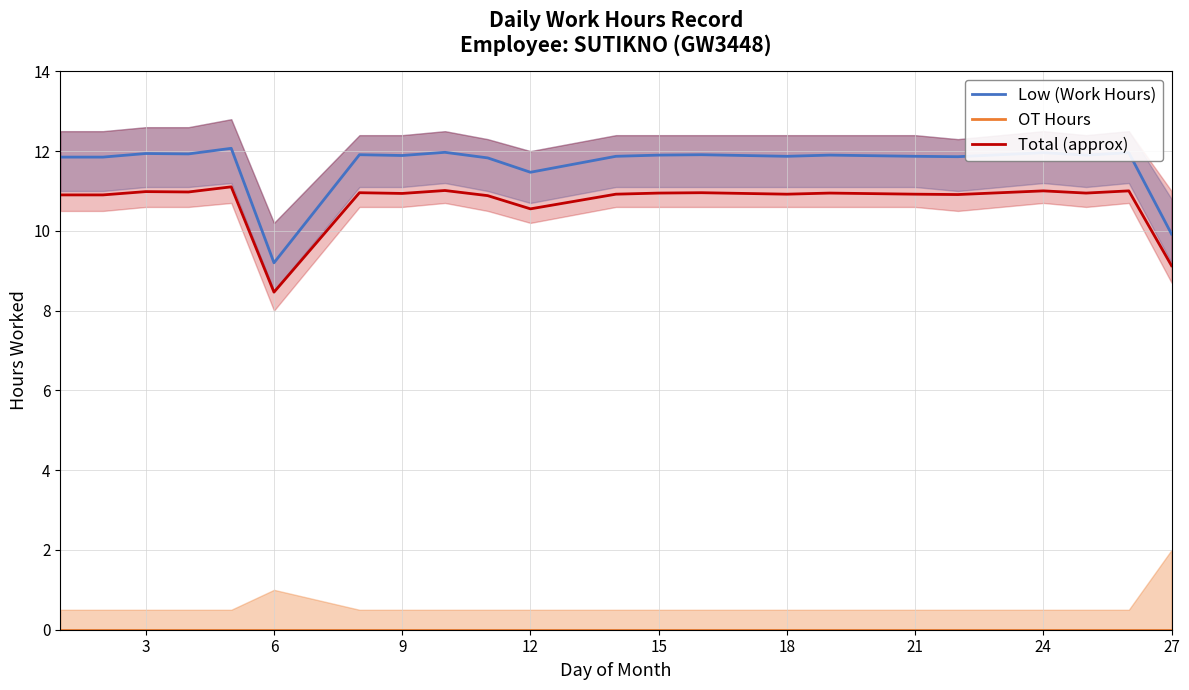

True or false: Total (approx) and Low (Work Hours) cross at least once.

False